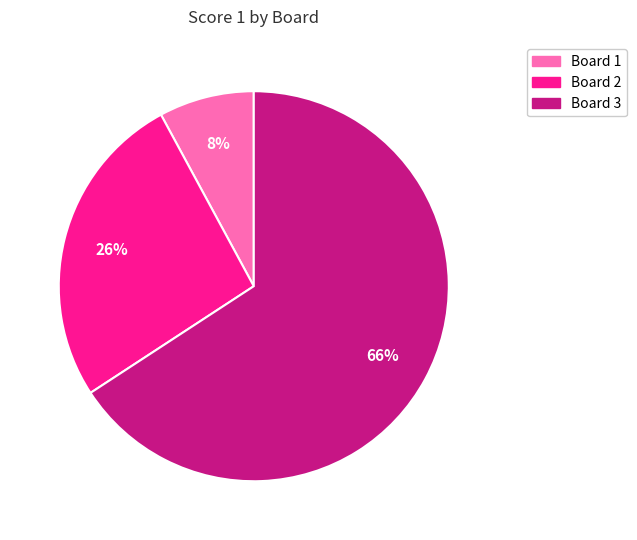

To the nearest percent, what is the difference between the largest and smallest slice percentages?

58%